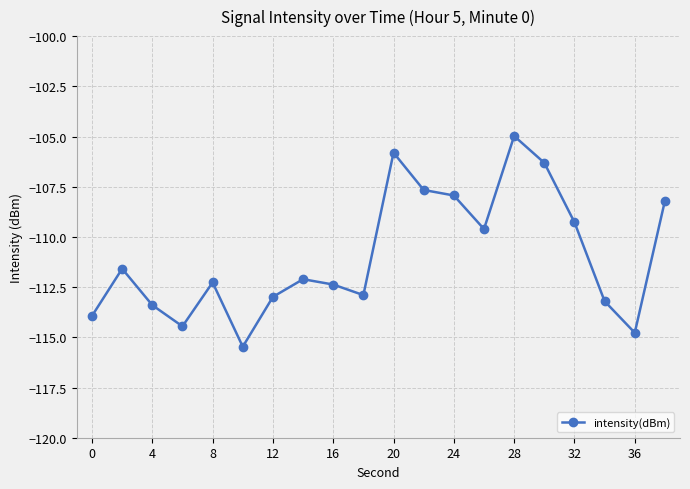

Reading left to right, transcribe all the data shown in this chart.

-113.9	-111.6	-113.4	-114.5	-112.3	-115.5	-113.0	-112.1	-112.4	-112.9	-105.8	-107.7	-107.9	-109.6	-105.0	-106.3	-109.3	-113.2	-114.8	-108.2